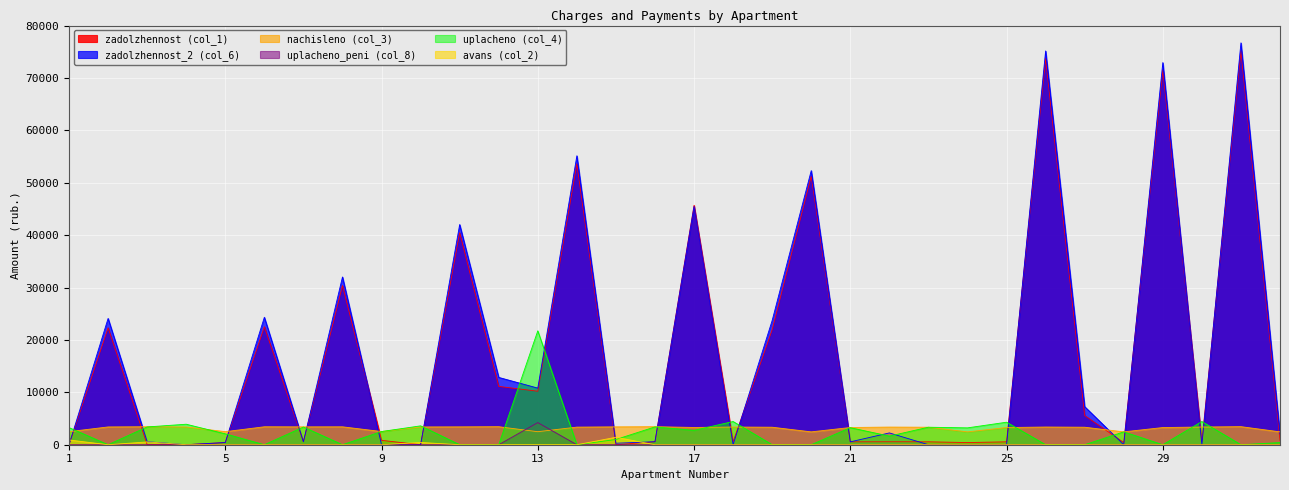

Is the value of nachisleno (col_3) at 18 greater than the value of avans (col_2) at 29?

Yes